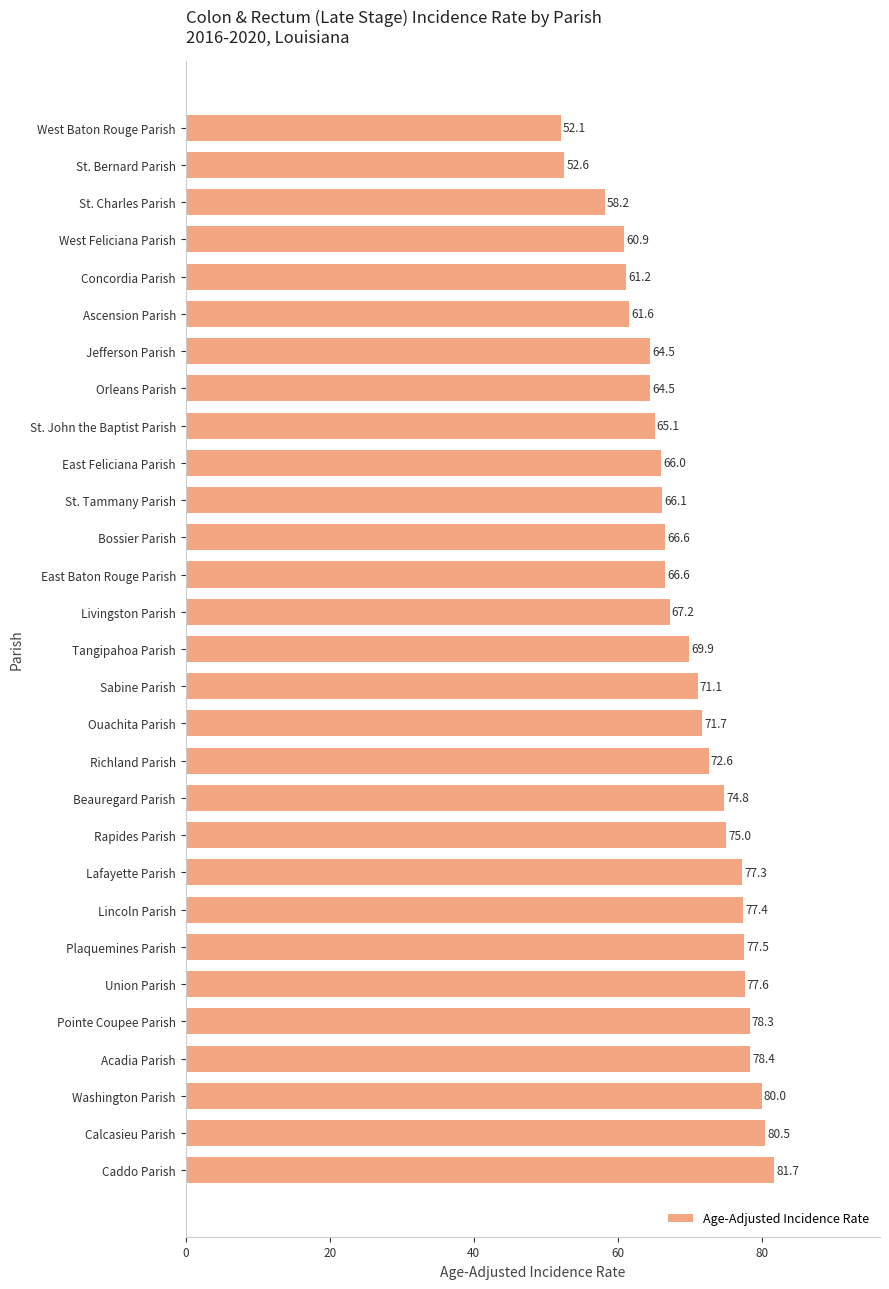

What is the ratio of the value at Rapides Parish to the value at Union Parish?

1.0